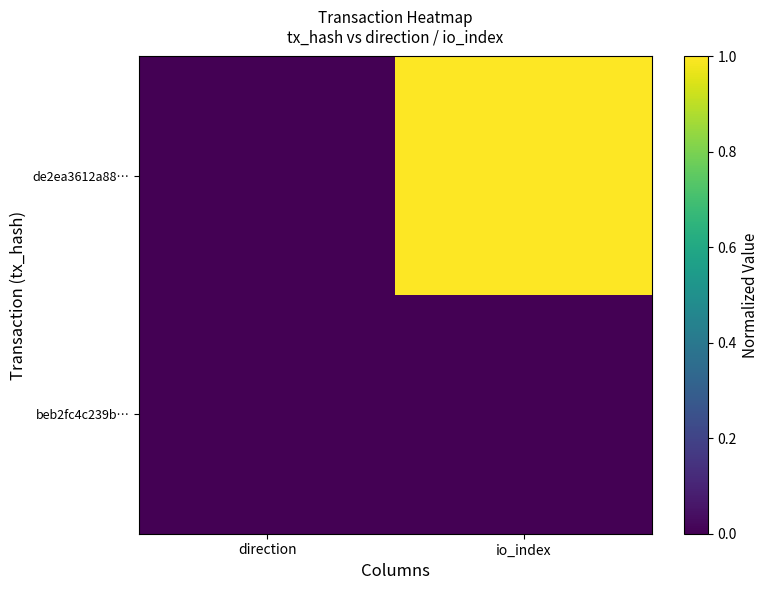

Reading left to right, what are all the values shown in this chart?

de2ea3612a88…: direction=0.0	io_index=1.0
beb2fc4c239b…: direction=0.0	io_index=0.0